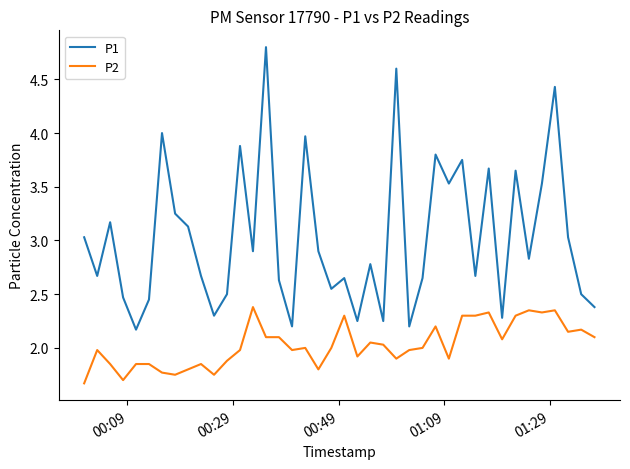

Which series has the widest spread of values?

P1